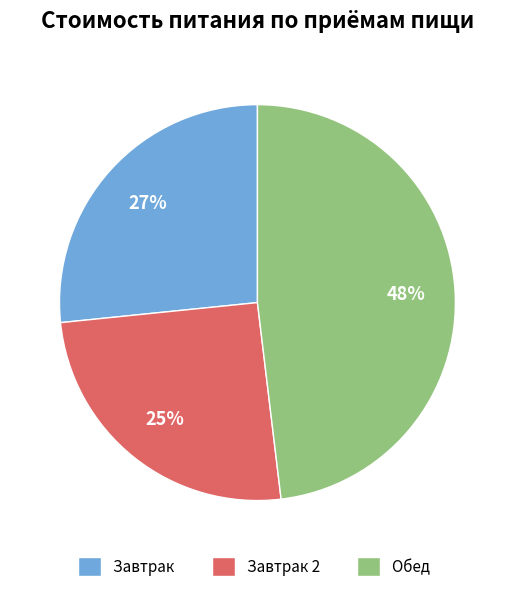

Which category has the smallest portion of the pie?

Завтрак 2